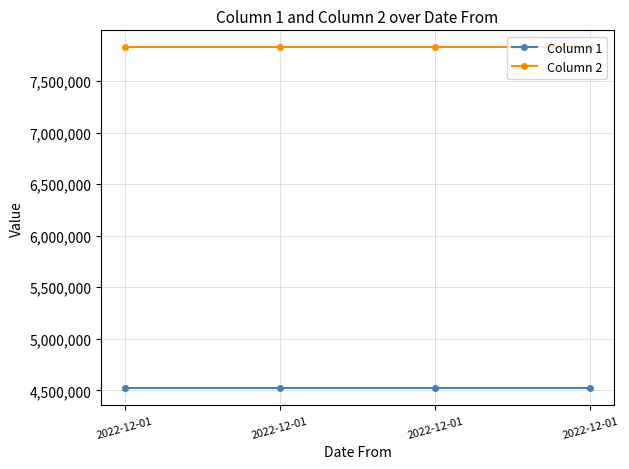

What is the approximate value of Column 2 at 2022-12-01?

7825963